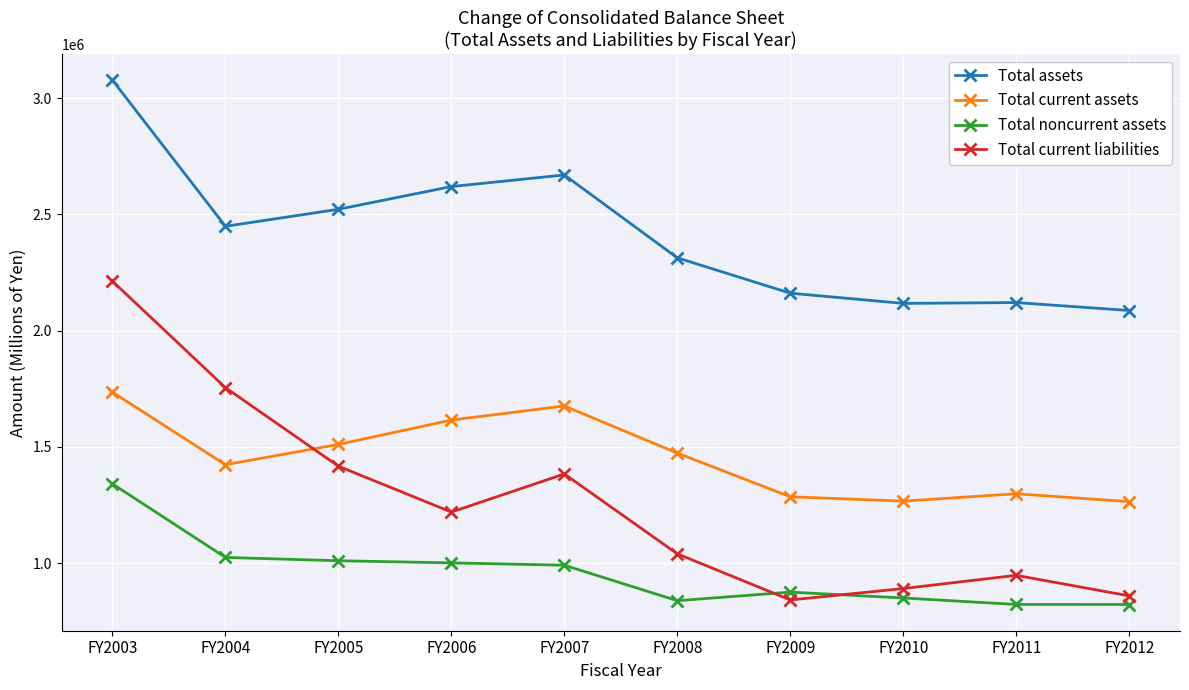

List the series in order of their peak value, highest first.

Total assets, Total current liabilities, Total current assets, Total noncurrent assets